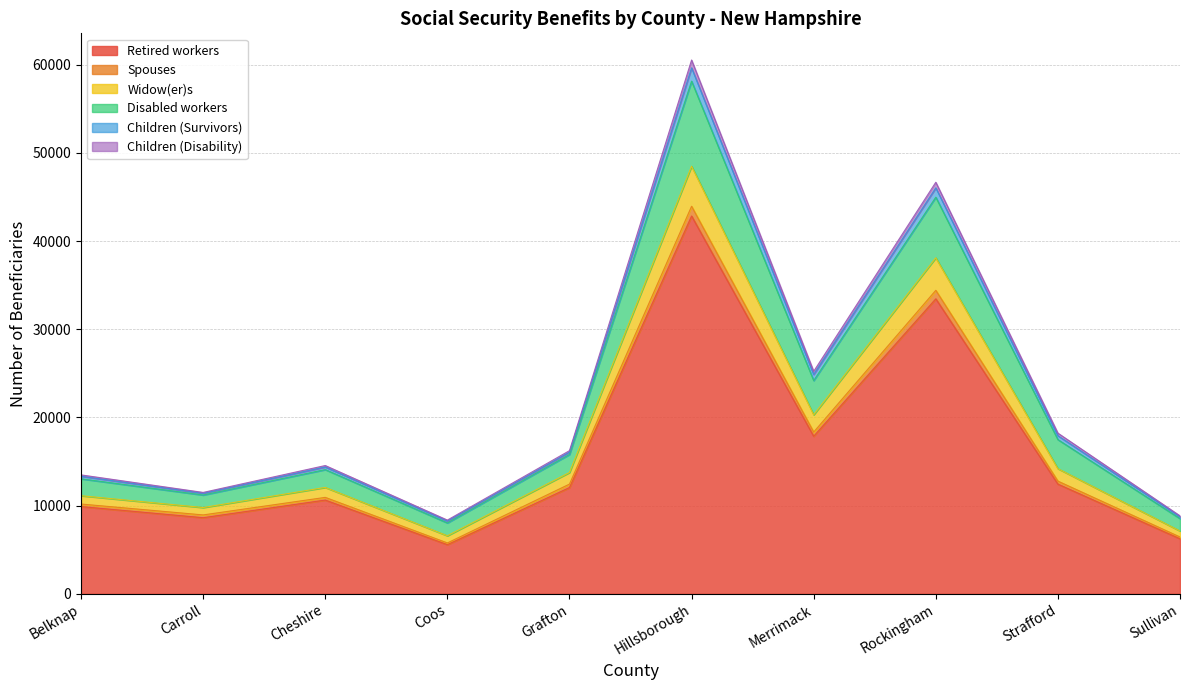

At which label does Widow(er)s reach its peak?

Hillsborough